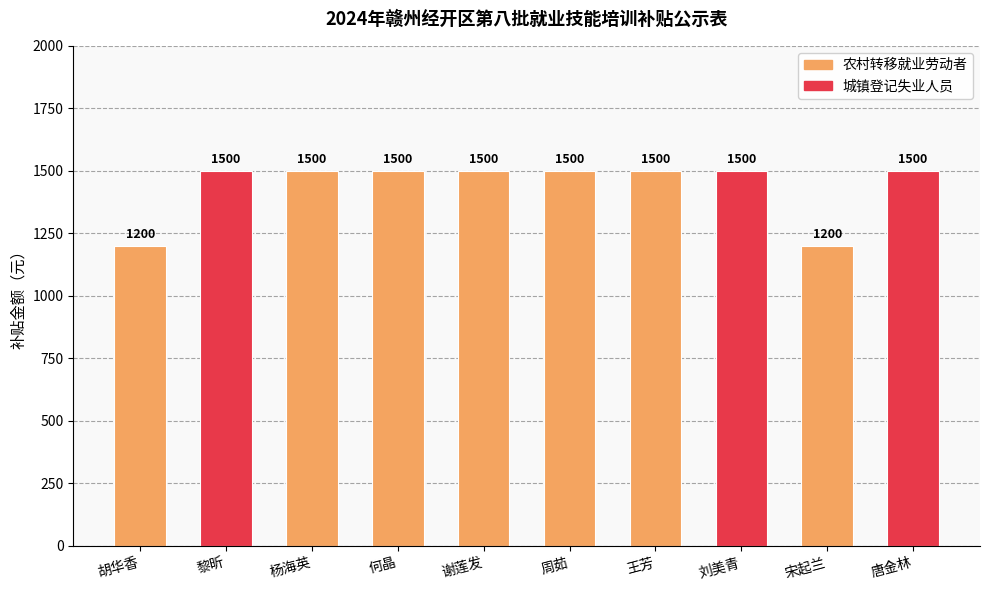

Reading left to right, transcribe all the data shown in this chart.

1200	1500	1500	1500	1500	1500	1500	1500	1200	1500